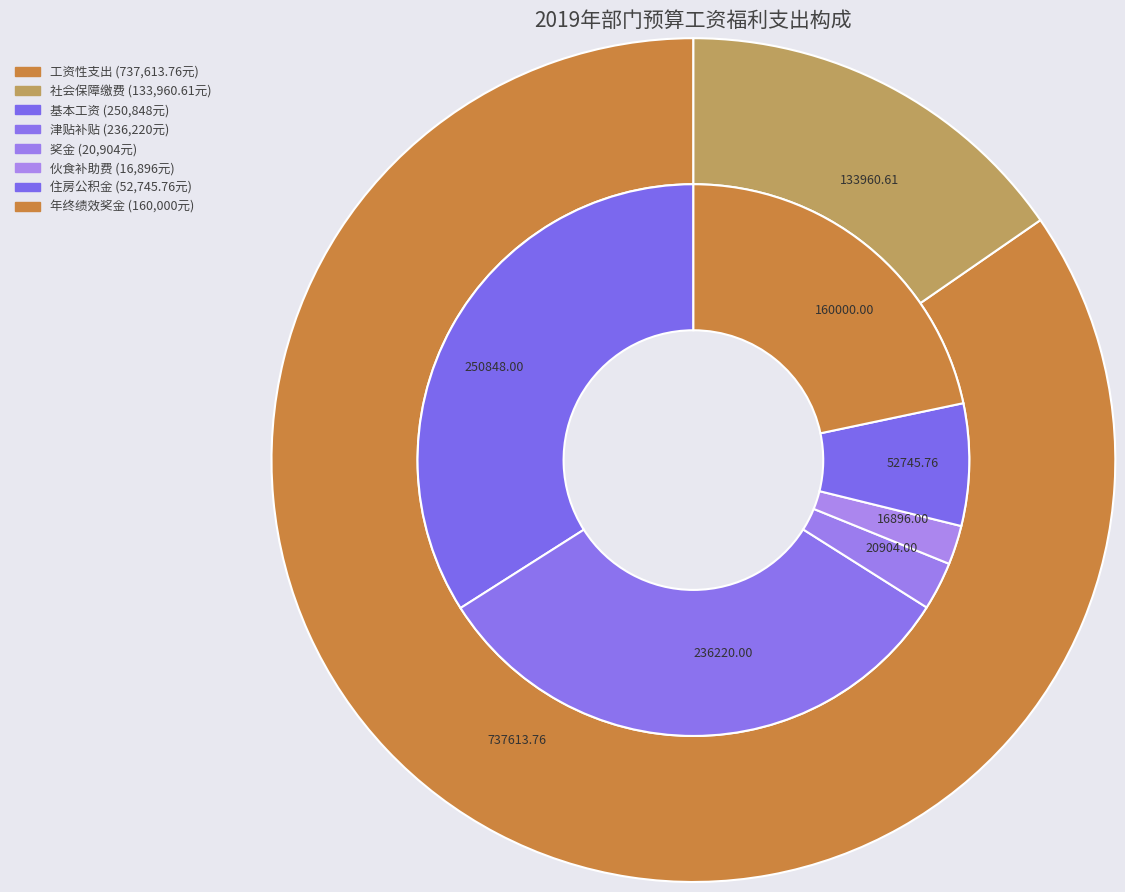

Is the sum of 行政运行 and 住房公积金 greater than half?

Yes